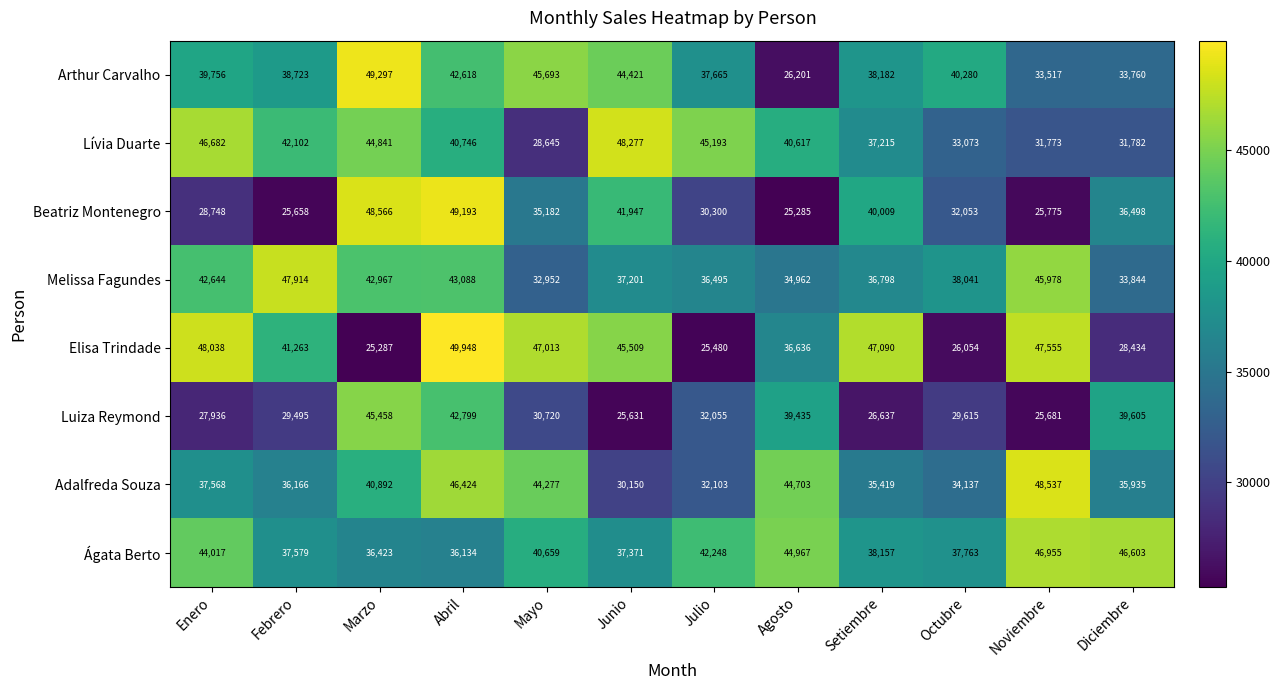

How many distinct data groups are displayed?

8